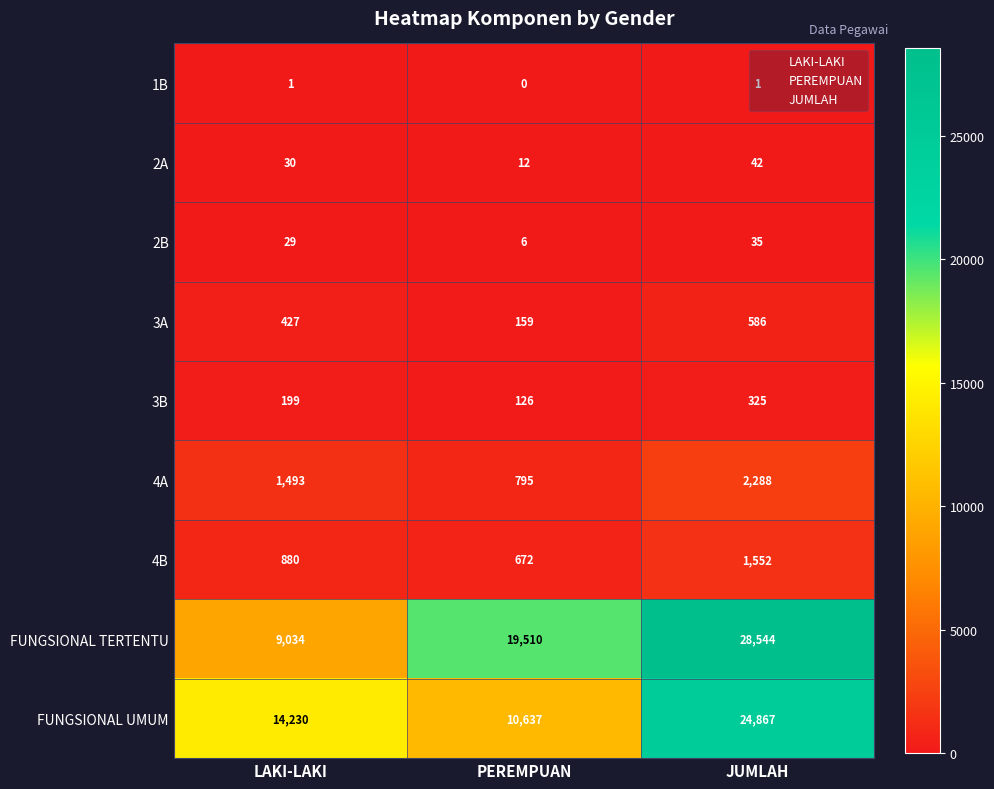

What is the average value of the FUNGSIONAL TERTENTU series?

19029